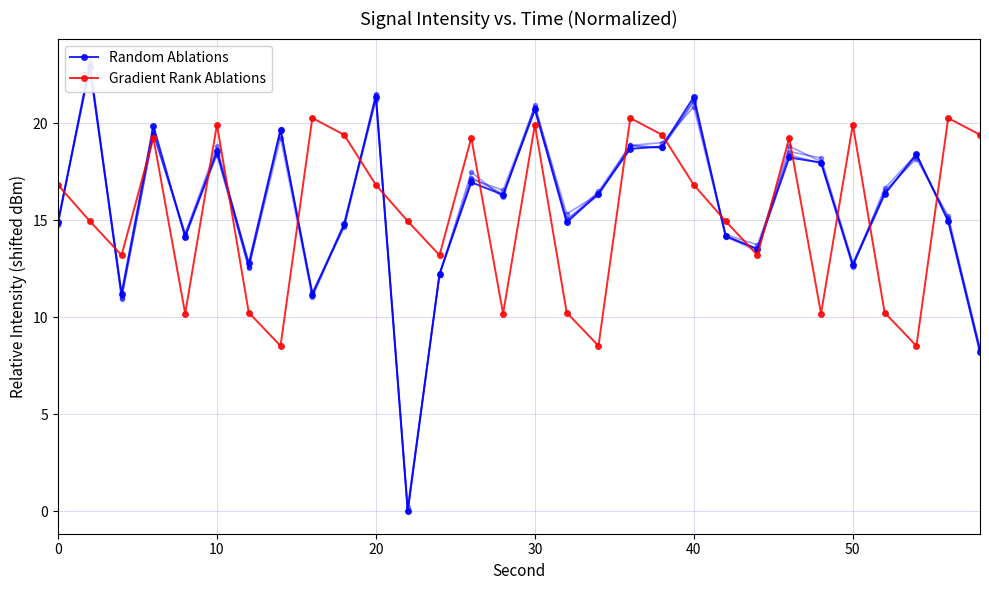

What is the lowest value of the Gradient Rank Ablations series?

8.5